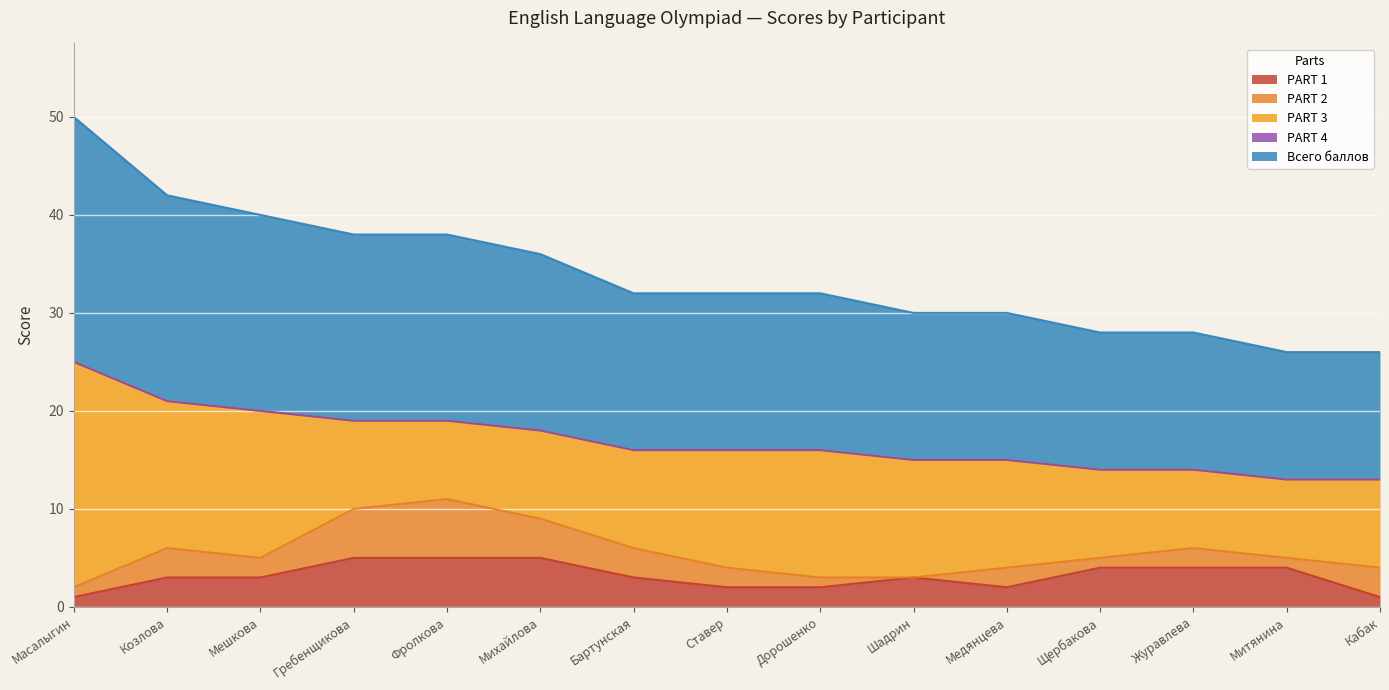

Which series has the largest range (max minus min)?

PART 3